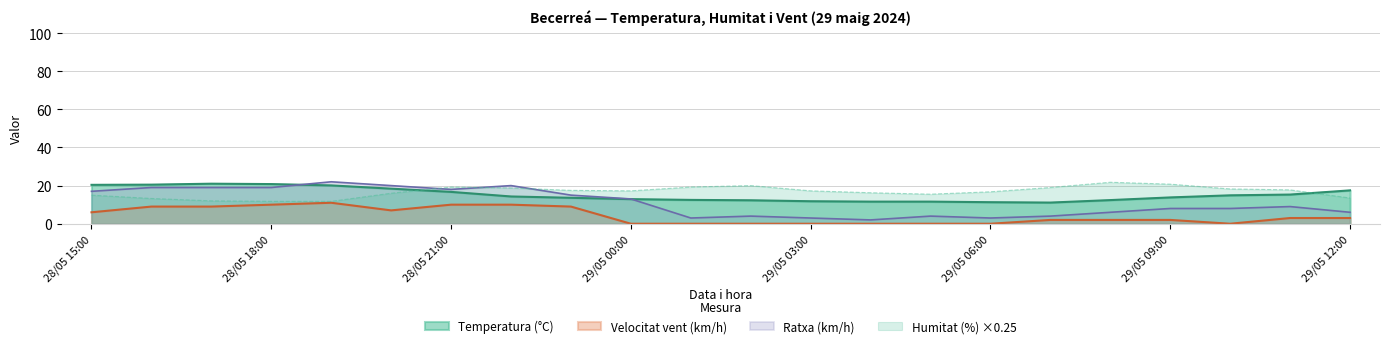

Reading left to right, transcribe all the data shown in this chart.

Temperatura (°C): 28/05 15:00=20.4	28/05 16:00=20.5	28/05 17:00=21.0	28/05 18:00=20.8	28/05 19:00=20.1	28/05 20:00=18.4	28/05 21:00=16.7	28/05 22:00=14.3	28/05 23:00=13.6	29/05 00:00=12.9	29/05 01:00=12.5	29/05 02:00=12.3	29/05 03:00=11.8	29/05 04:00=11.6	29/05 05:00=11.6	29/05 06:00=11.3	29/05 07:00=11.1	29/05 08:00=12.4	29/05 09:00=13.8	29/05 10:00=14.9	29/05 11:00=15.3	29/05 12:00=17.5
Humitat (%): 28/05 15:00=15.0	28/05 16:00=13.2	28/05 17:00=12.0	28/05 18:00=11.8	28/05 19:00=11.8	28/05 20:00=16.0	28/05 21:00=19.2	28/05 22:00=18.8	28/05 23:00=17.5	29/05 00:00=17.2	29/05 01:00=19.2	29/05 02:00=20.0	29/05 03:00=17.2	29/05 04:00=16.2	29/05 05:00=15.5	29/05 06:00=16.8	29/05 07:00=19.0	29/05 08:00=21.8	29/05 09:00=20.8	29/05 10:00=18.2	29/05 11:00=17.8	29/05 12:00=13.5
Velocitat vent (km/h): 28/05 15:00=6.0	28/05 16:00=9.0	28/05 17:00=9.0	28/05 18:00=10.0	28/05 19:00=11.0	28/05 20:00=7.0	28/05 21:00=10.0	28/05 22:00=10.0	28/05 23:00=9.0	29/05 00:00=0.0	29/05 01:00=0.0	29/05 02:00=0.0	29/05 03:00=0.0	29/05 04:00=0.0	29/05 05:00=0.0	29/05 06:00=0.0	29/05 07:00=2.0	29/05 08:00=2.0	29/05 09:00=2.0	29/05 10:00=0.0	29/05 11:00=3.0	29/05 12:00=3.0
Ratxa (km/h): 28/05 15:00=17.0	28/05 16:00=19.0	28/05 17:00=19.0	28/05 18:00=19.0	28/05 19:00=22.0	28/05 20:00=20.0	28/05 21:00=18.0	28/05 22:00=20.0	28/05 23:00=15.0	29/05 00:00=13.0	29/05 01:00=3.0	29/05 02:00=4.0	29/05 03:00=3.0	29/05 04:00=2.0	29/05 05:00=4.0	29/05 06:00=3.0	29/05 07:00=4.0	29/05 08:00=6.0	29/05 09:00=8.0	29/05 10:00=8.0	29/05 11:00=9.0	29/05 12:00=6.0